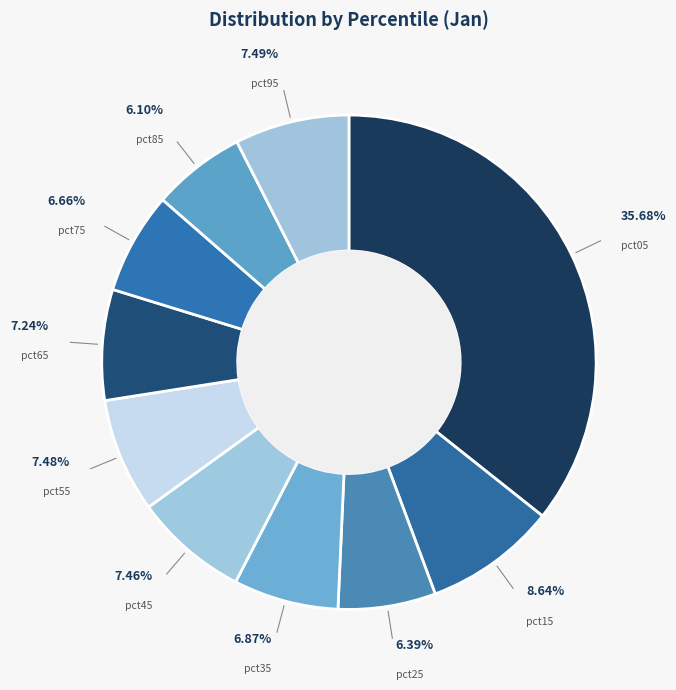

What is the largest slice in the pie chart?

pct05